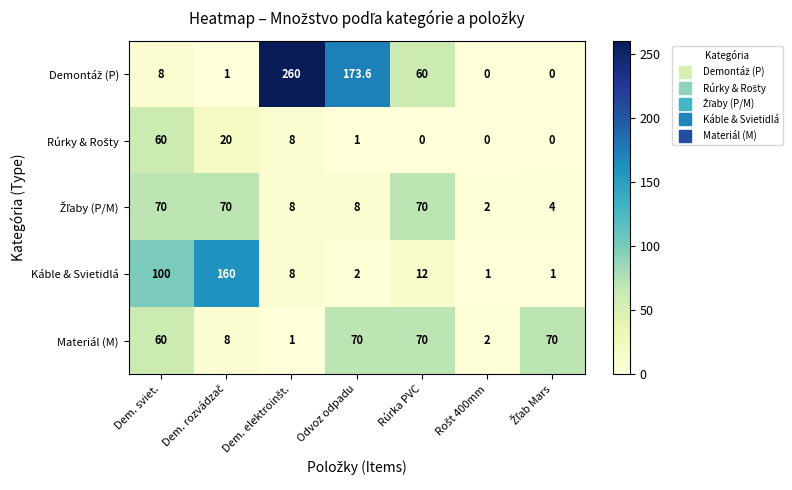

What is the spread (max minus min) of values at Odvoz odpadu?

172.6